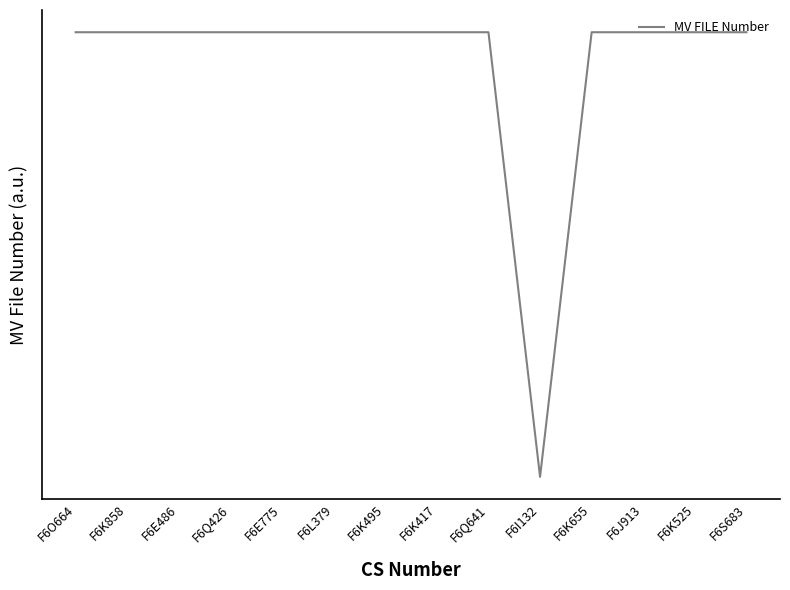

Does the chart have visible grid lines?

No